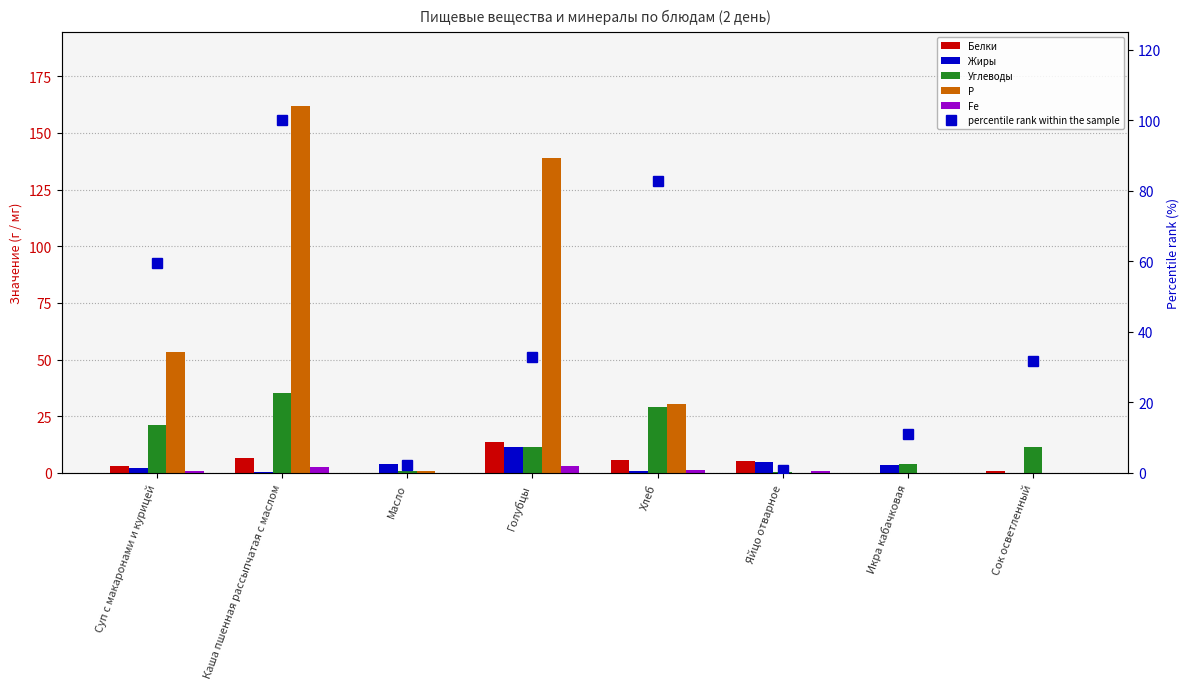

Where is Fe nearest to the value 1?

Яйцо отварное